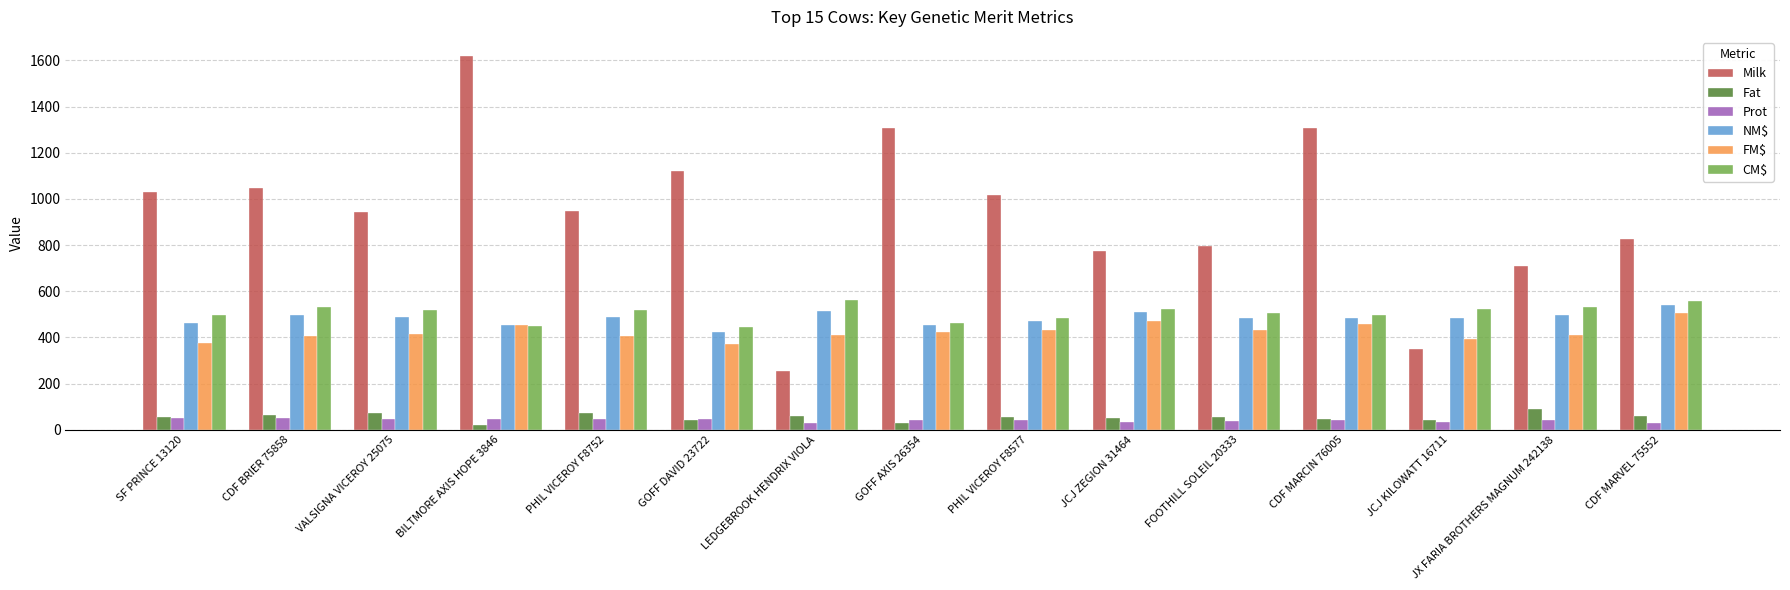

Which series has the largest total across all categories?

Milk